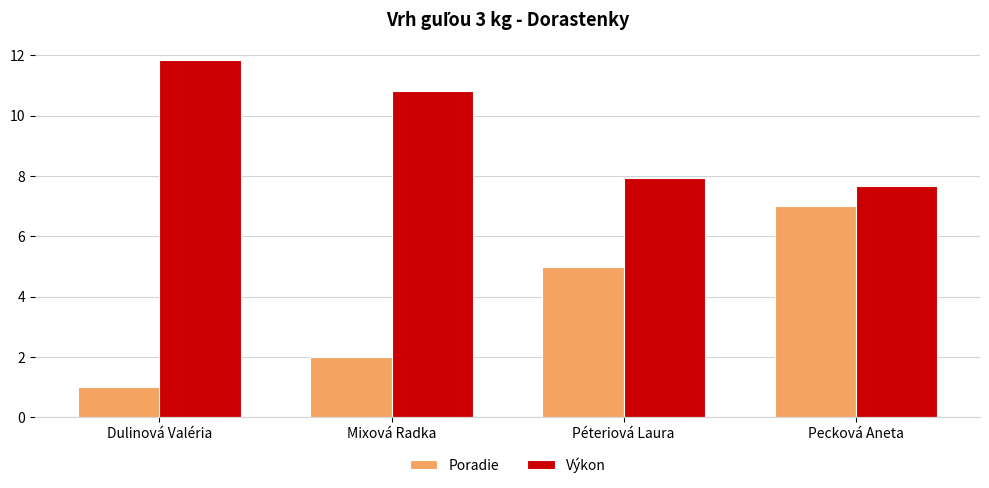

What is the difference between the highest and lowest values at Pecková Aneta?

0.7